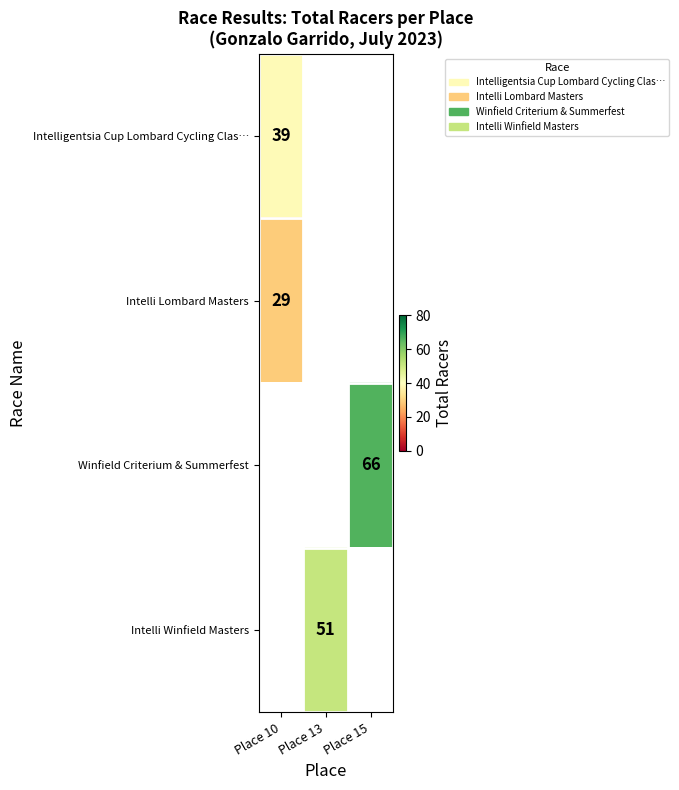

The value of Intelli Winfield Masters at Place 13 is 89. True or false?

False